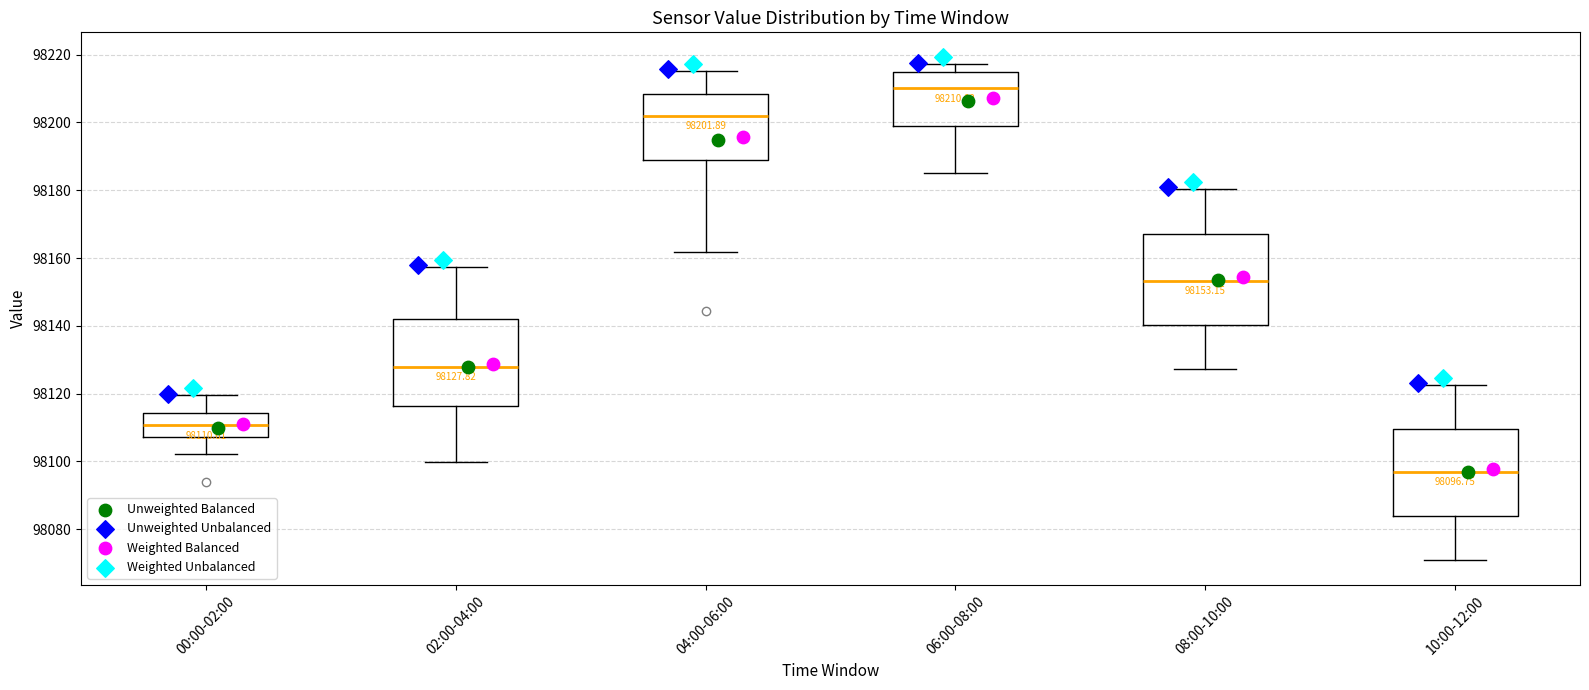

Which box has the highest median line?

06:00-08:00